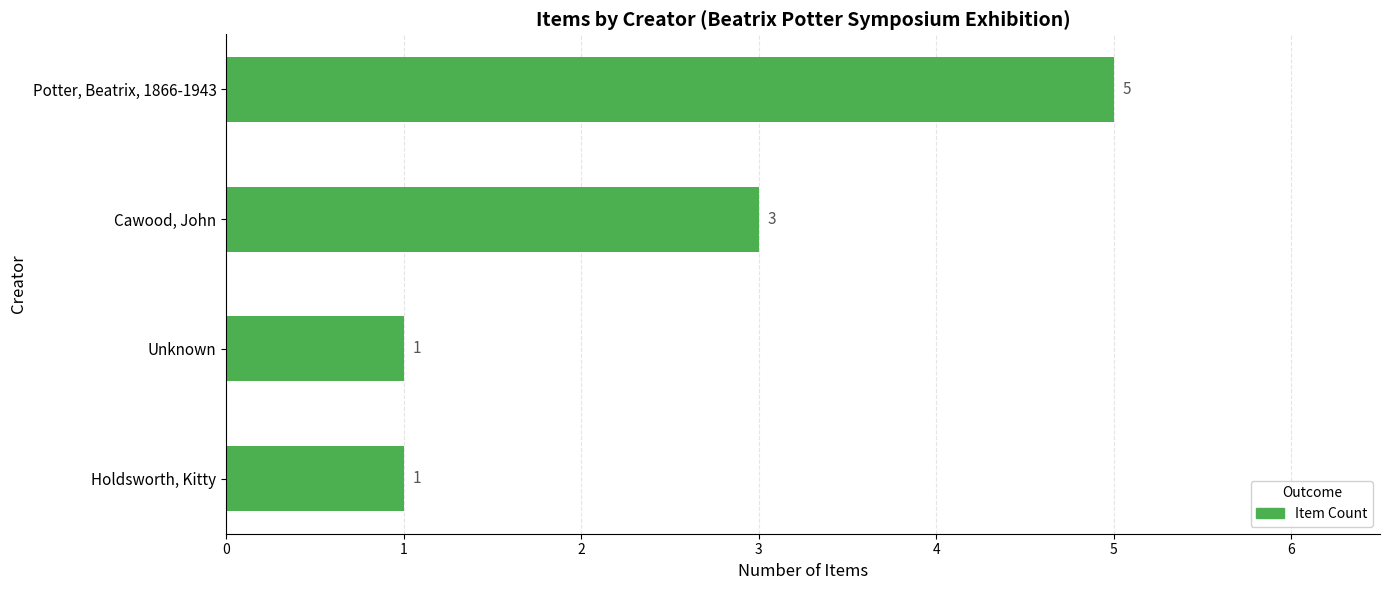

What is the sum of the values at Cawood, John and Holdsworth, Kitty?

4